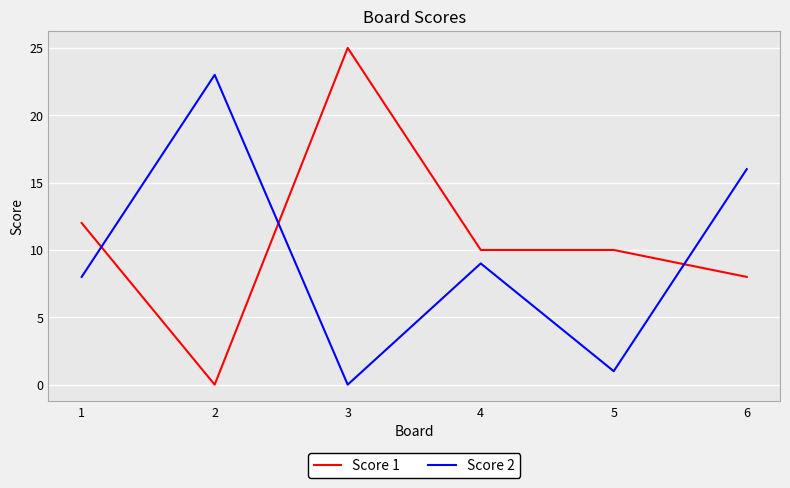

Reading left to right, what are all the values shown in this chart?

Score 1: 1=12	2=0	3=25	4=10	5=10	6=8
Score 2: 1=8	2=23	3=0	4=9	5=1	6=16